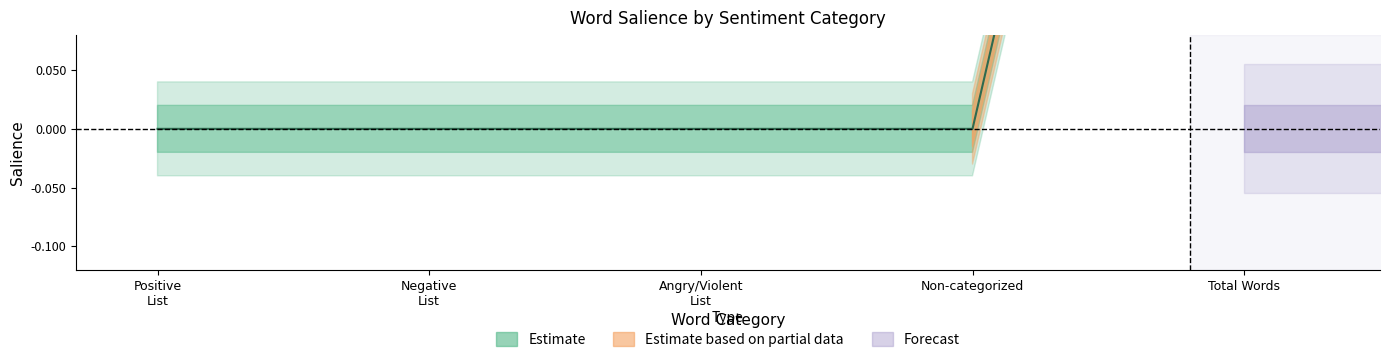

Is the value of Positive at Total Words greater than the value of Negative at Total Words?

No